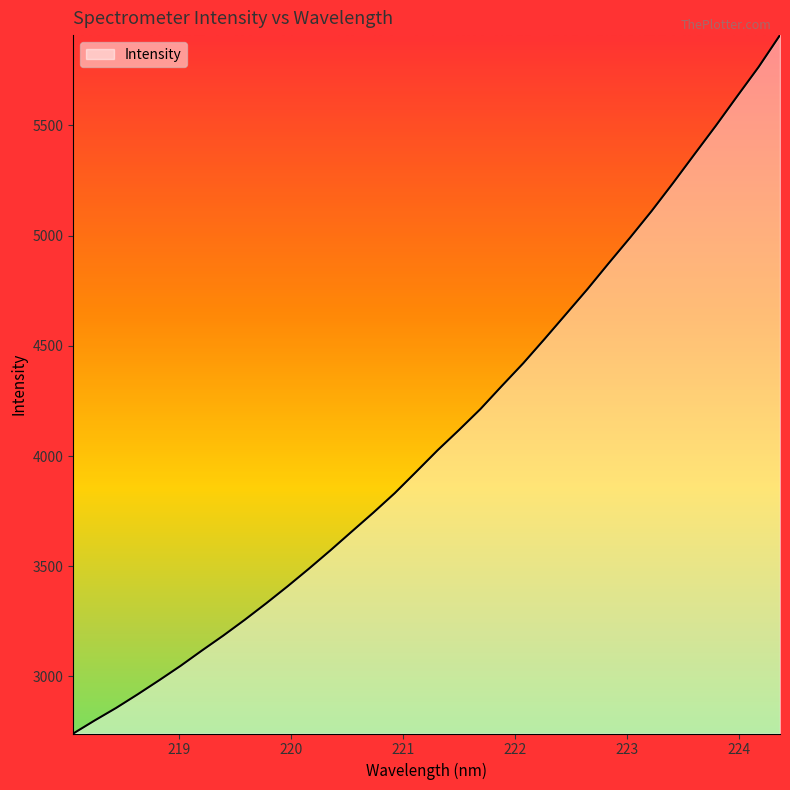

What is the difference between the maximum and minimum values?

3168.3